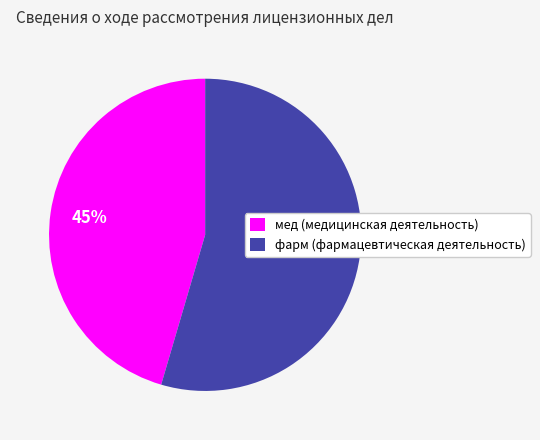

Which category has the smallest portion of the pie?

мед (медицинская деятельность)